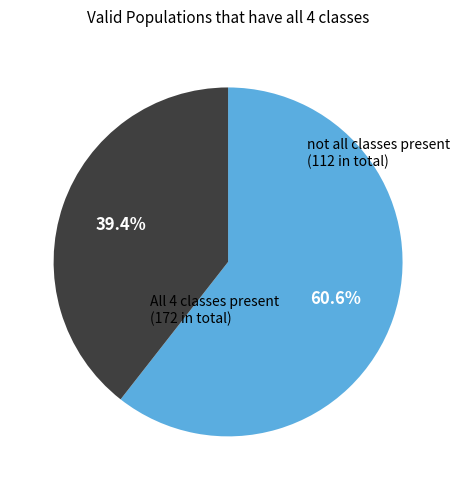

Is there any slice that represents more than half of the pie?

Yes